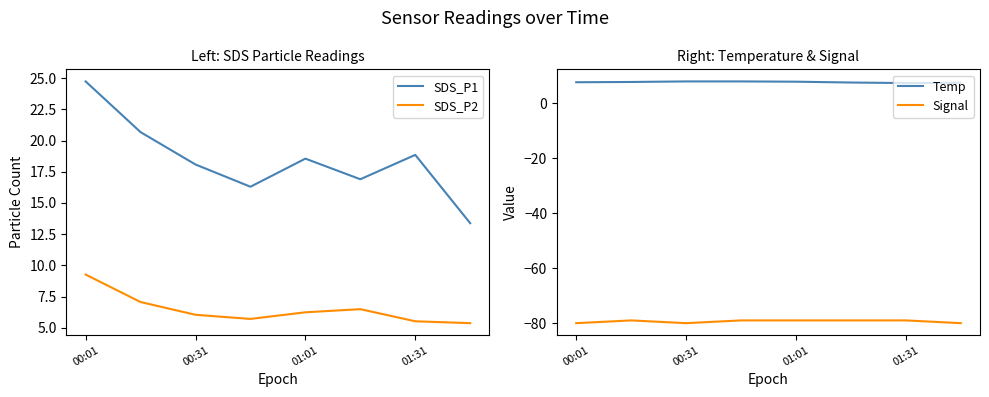

True or false: SDS_P1 and SDS_P2 cross at least once.

False